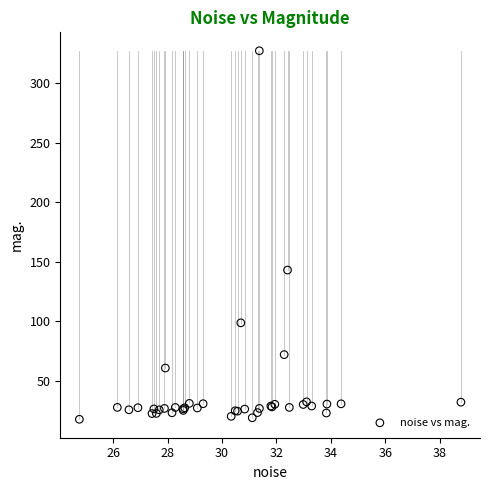

What Y value in the scatter plot is closest to 172?

143.0